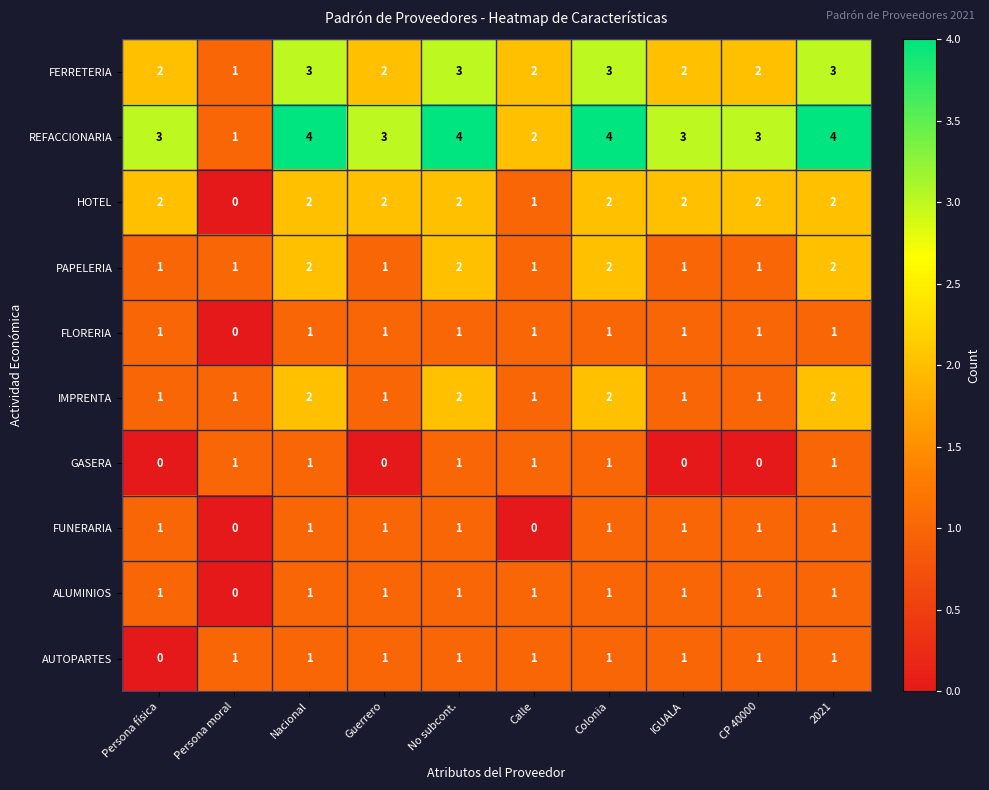

What is the sum of all PAPELERIA values?

14